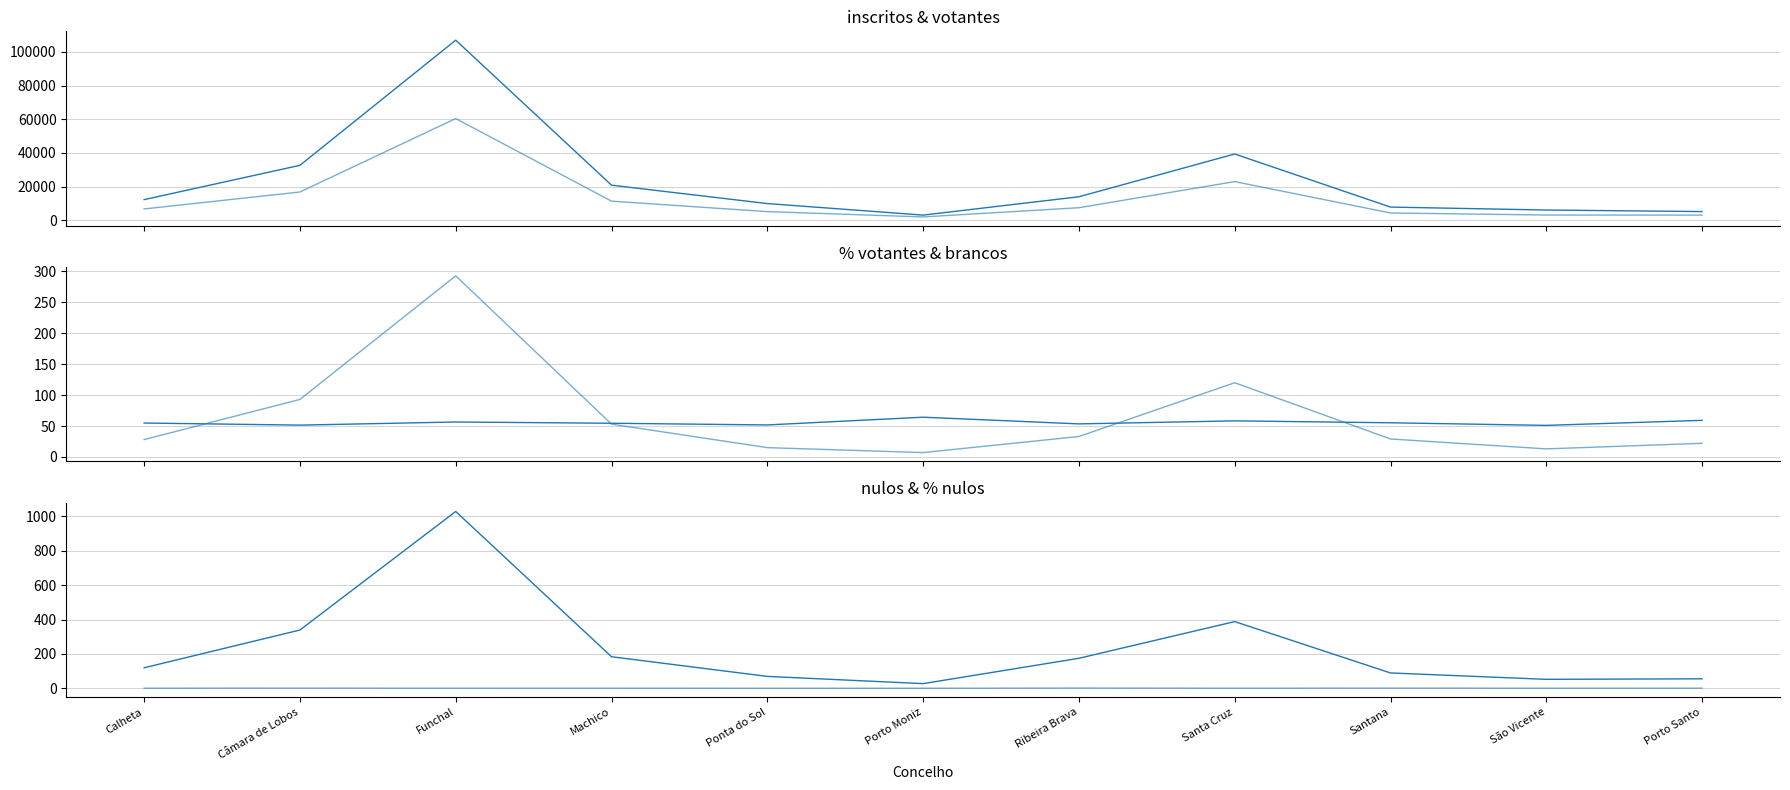

True or false: nulos and % nulos intersect in this chart.

False